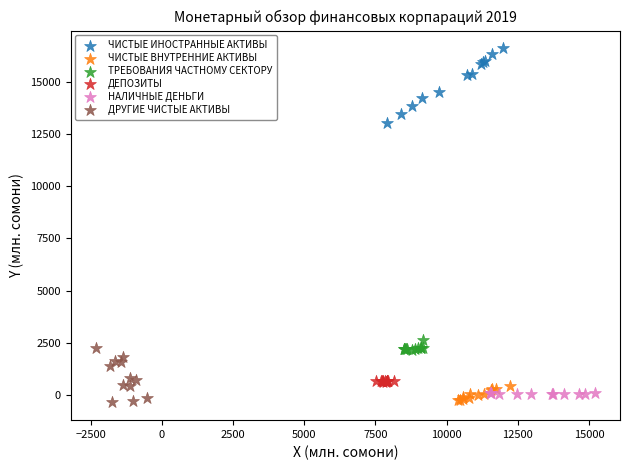

Which series has the widest spread of Y values?

ЧИСТЫЕ ИНОСТРАННЫЕ АКТИВЫ